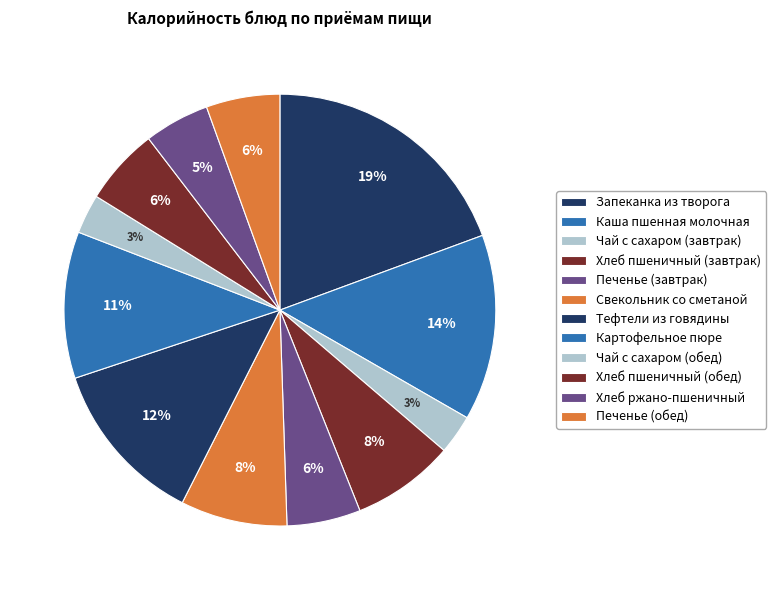

How many segments does this pie chart have?

12